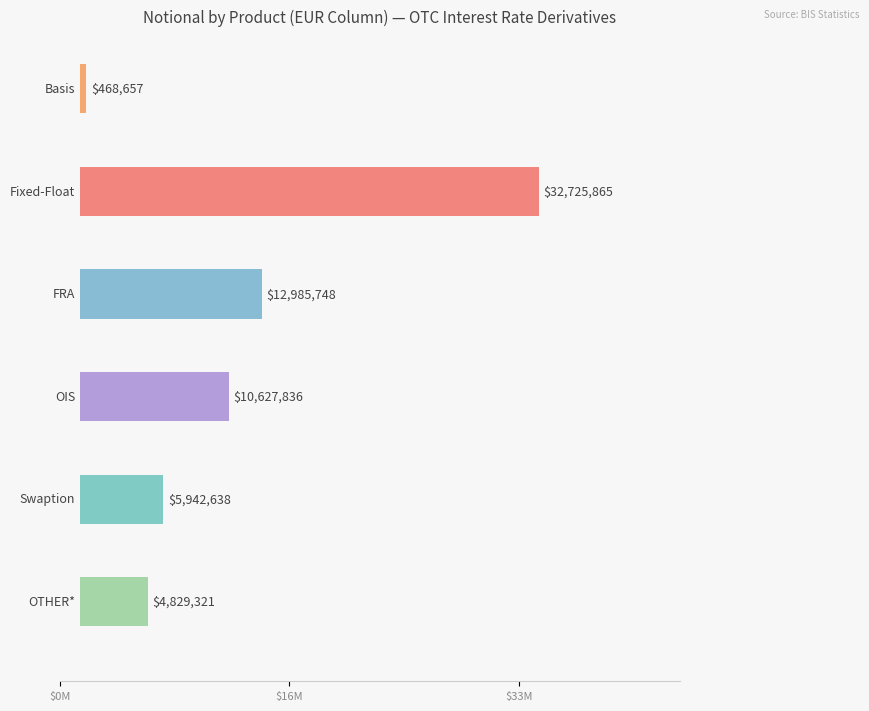

What is the label of the 6th bar from the left?

OTHER*